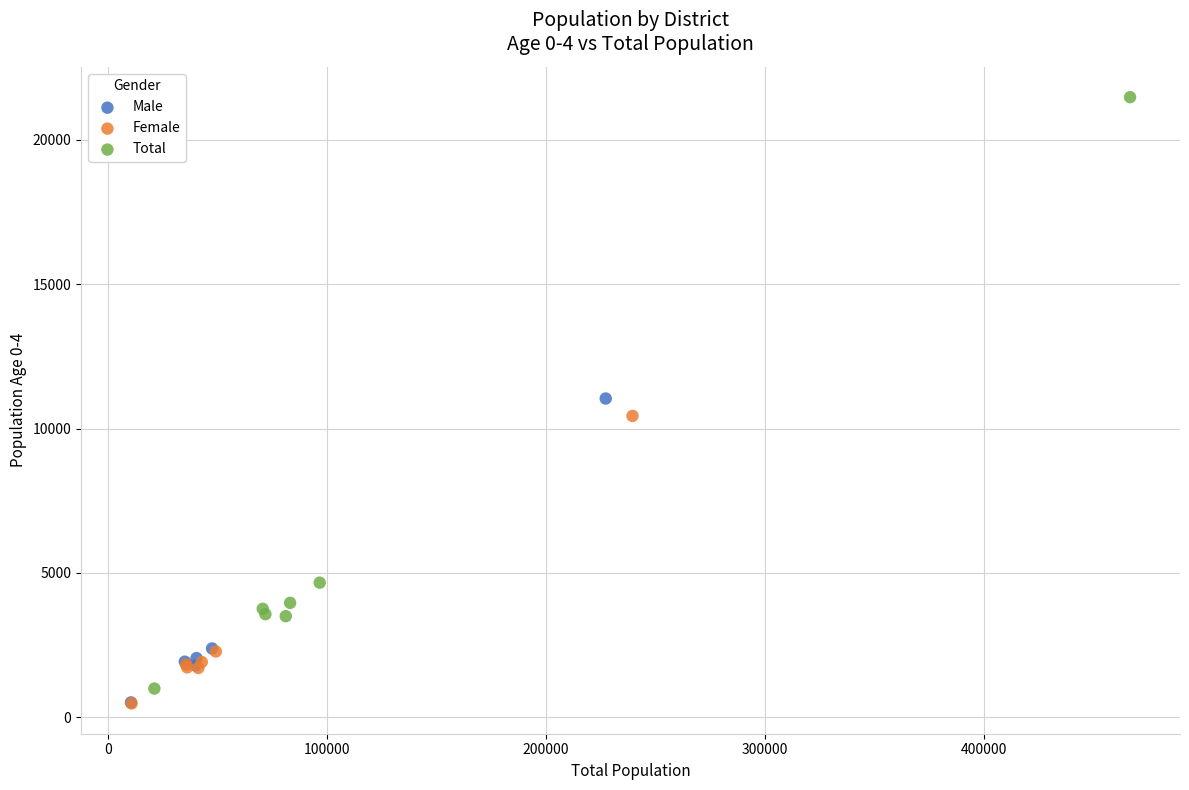

Which series contains the highest Y value?

Total